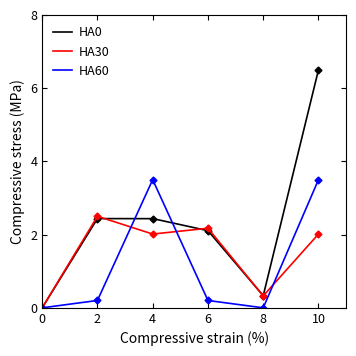

What is the value of the HA0 point at the 3rd from the left?

2.4